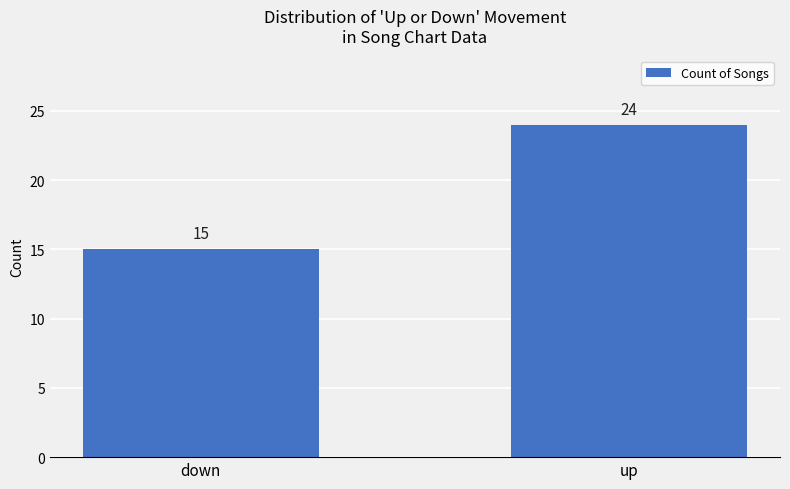

What is the maximum value shown in the chart?

24